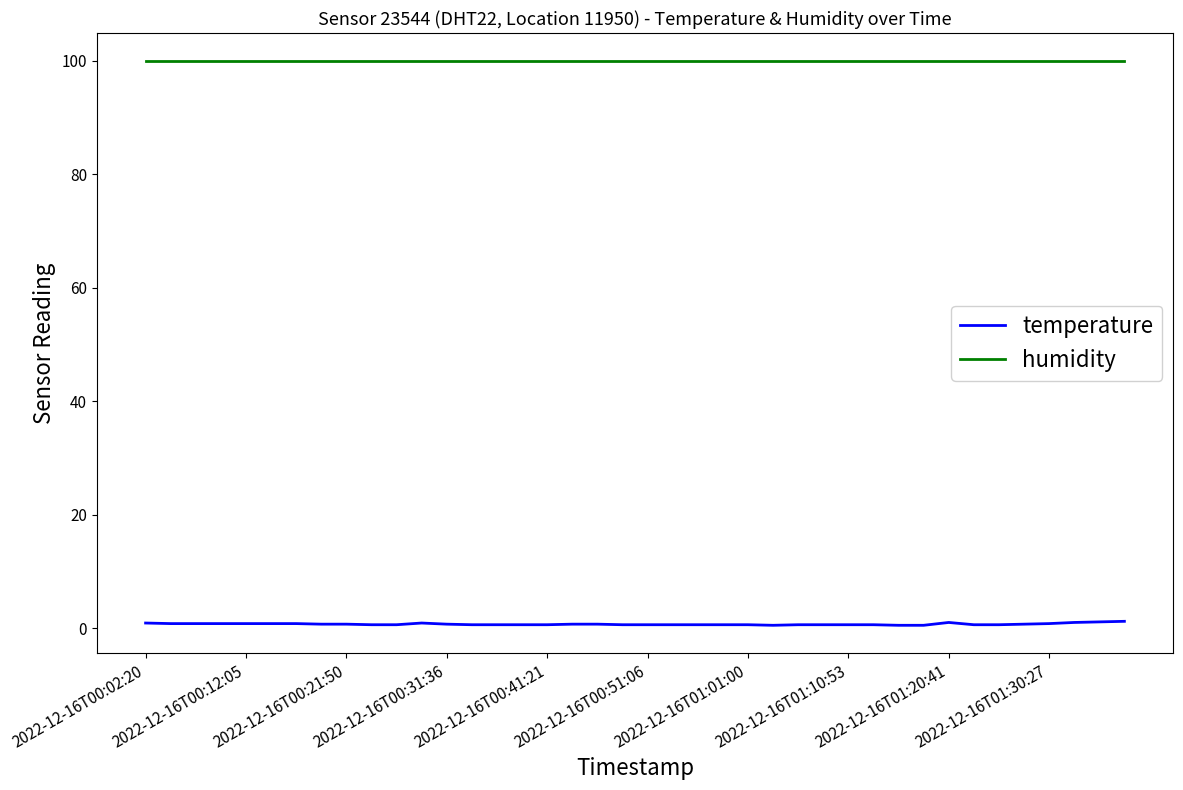

True or false: temperature and humidity cross at least once.

False